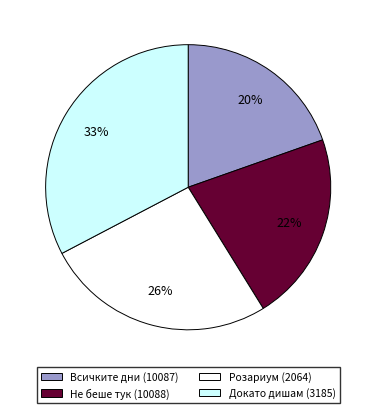

Is it true that Докато дишам (3185) is 23% of the pie?

False